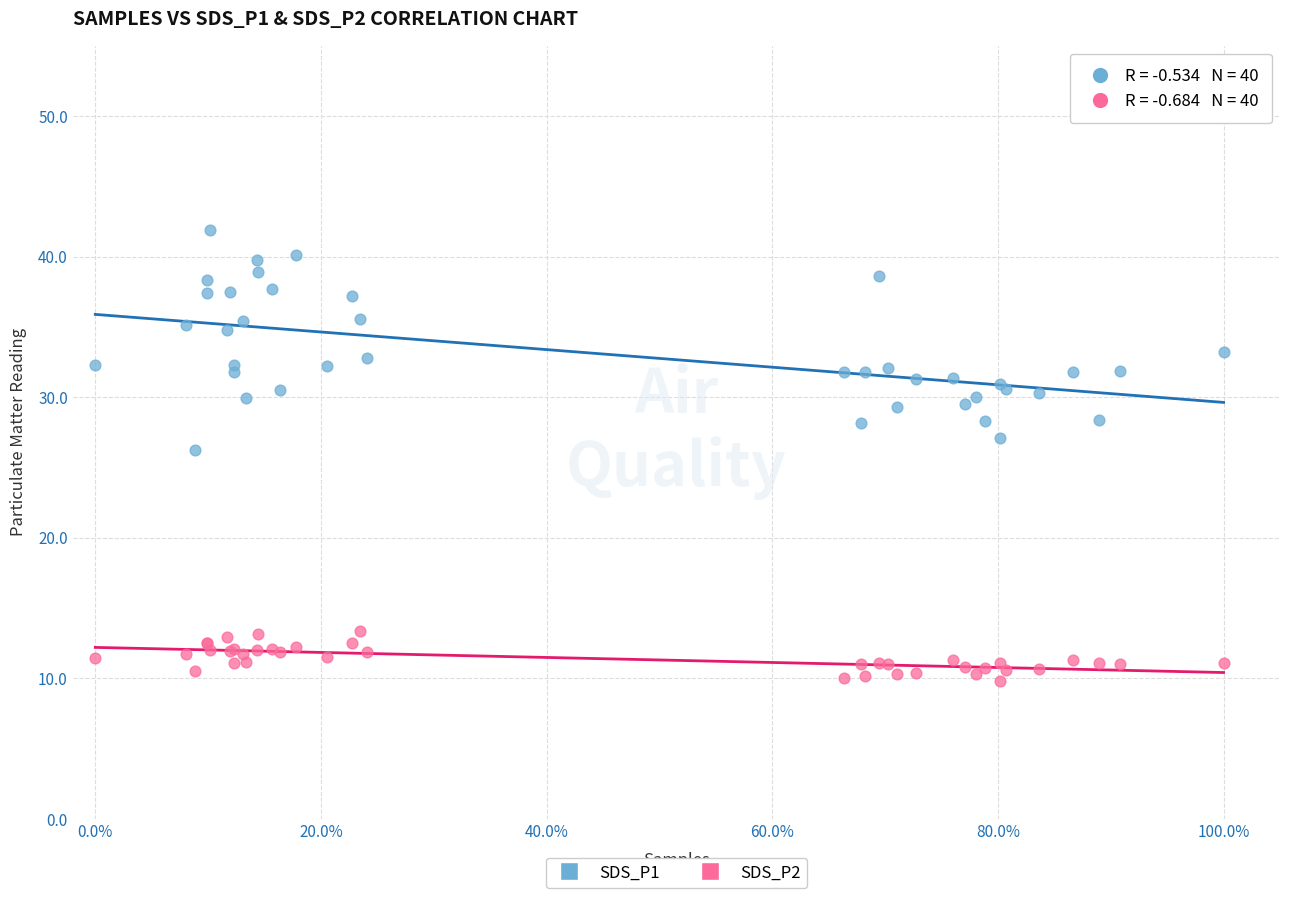

Which series has the widest spread of Y values?

SDS_P1